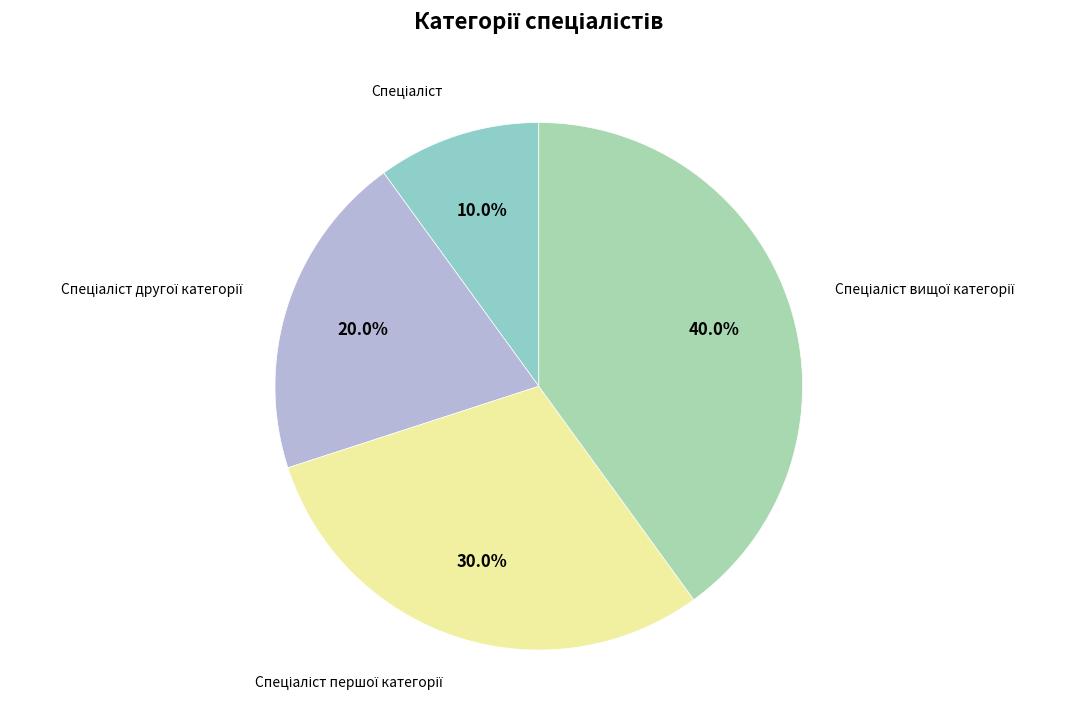

Is there a majority slice in this chart?

No